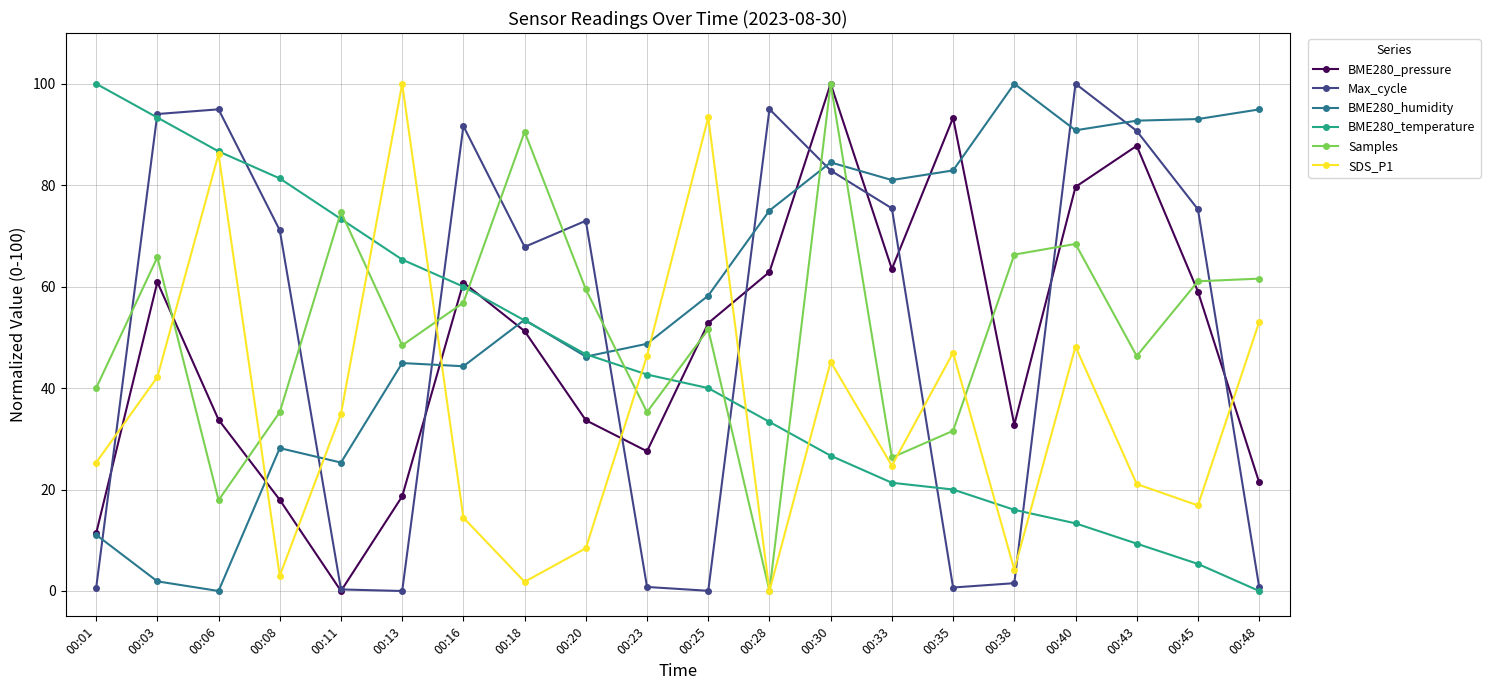

What is the sum of the BME280_temperature values at 00:48 and 00:33?

21.3